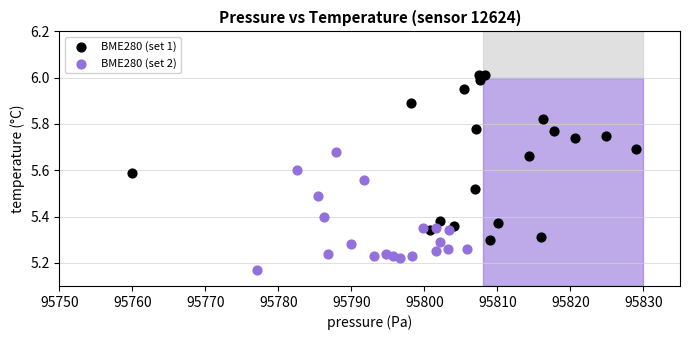

Which series reaches the minimum Y coordinate?

BME280 (set 2)